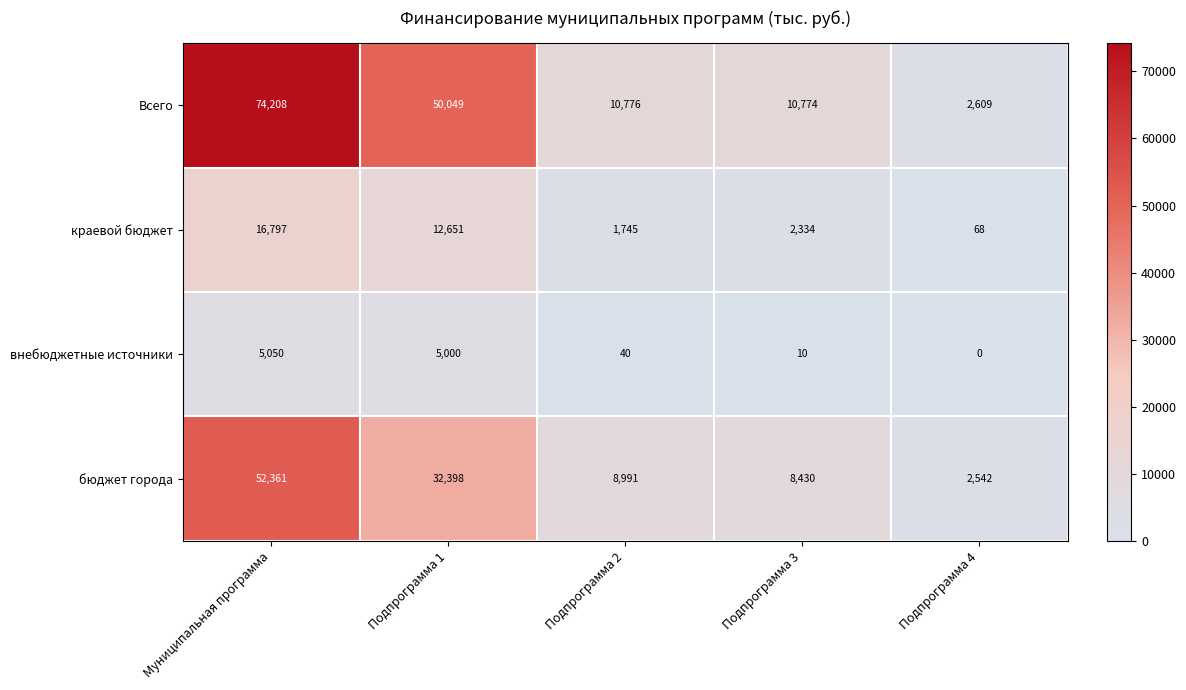

Reading left to right, list all the values displayed in this chart.

Всего: 74208	50049	10776	10774	2609
краевой бюджет: 16797	12651	1745	2334	68
внебюджетные источники: 5050	5000	40	10	0
бюджет города: 52361	32398	8991	8430	2542